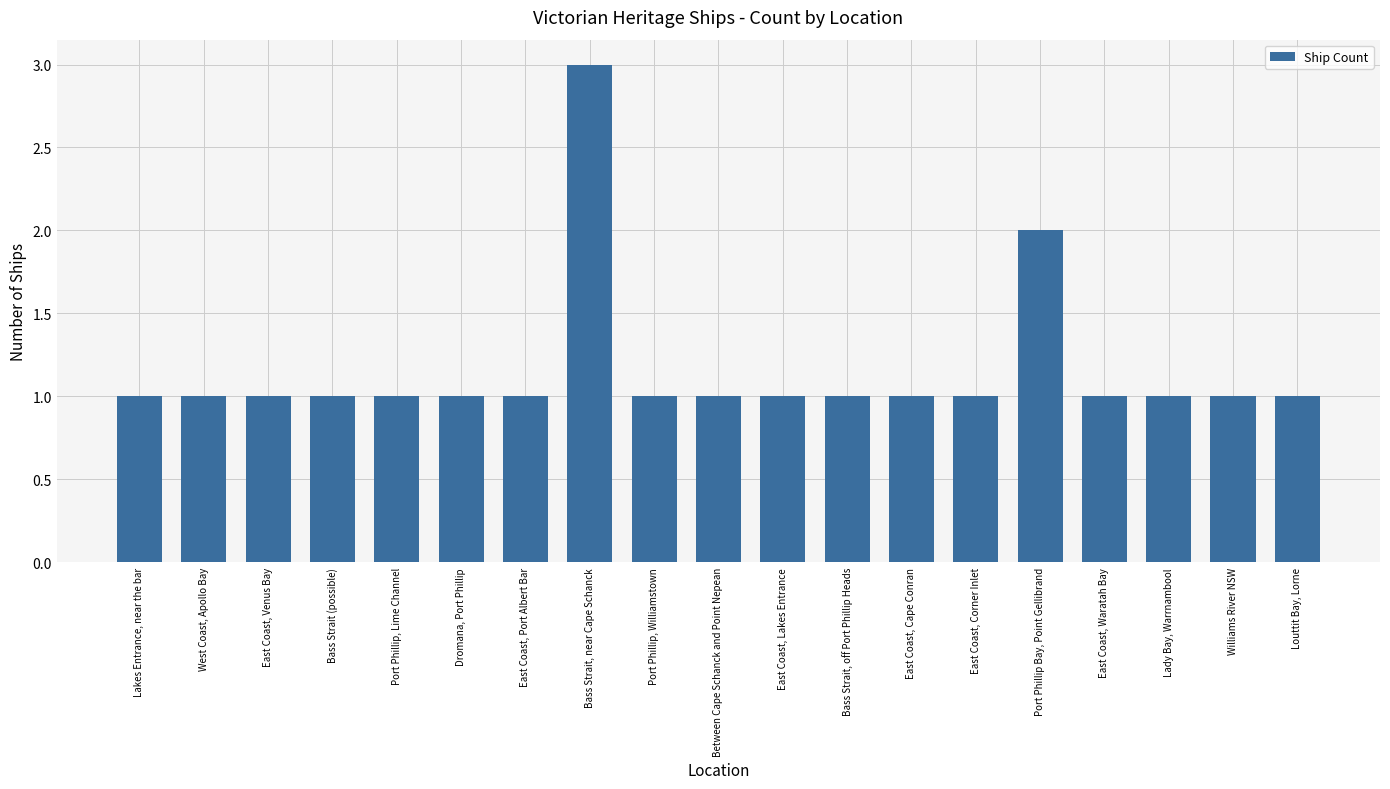

True or false: the data shows 1 at East Coast, Venus Bay.

True